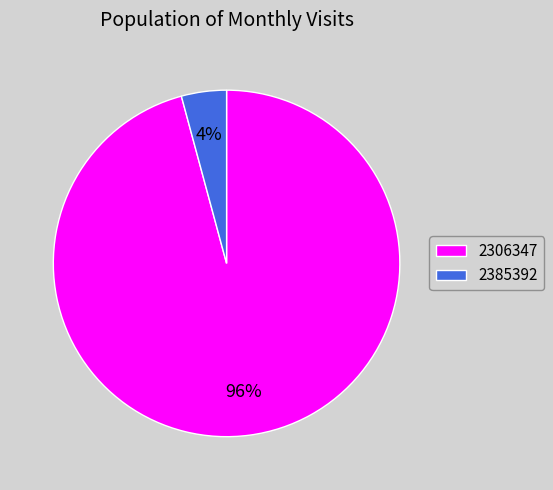

The 2385392 slice represents 4% of the pie. True or false?

True